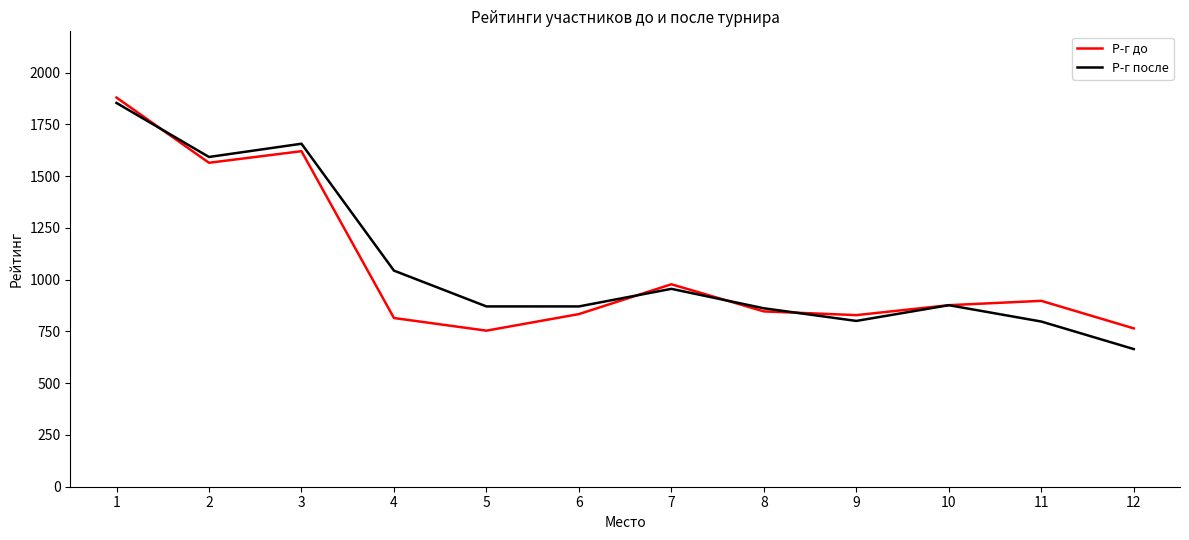

What is the difference between the maximum and second lowest values in the Р-г после series?

1056